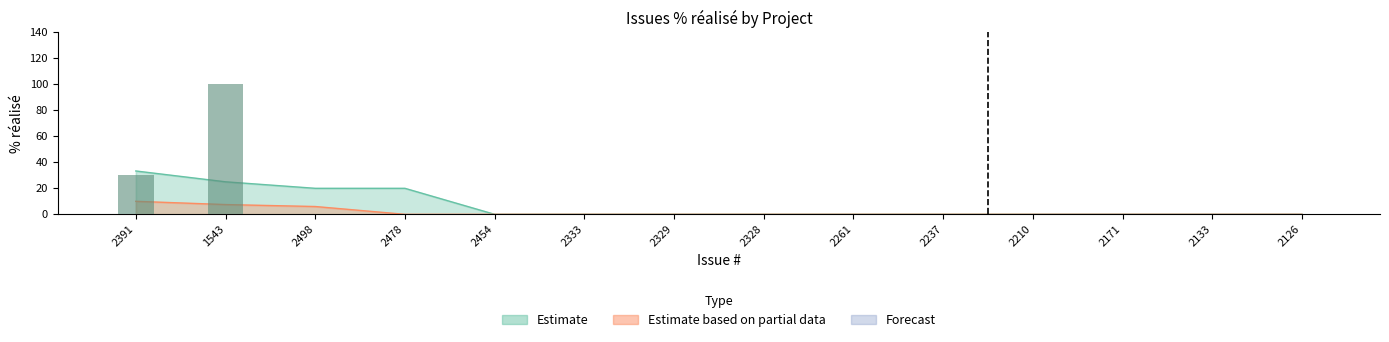

The Estimate series shows -65 at 10. True or false?

False